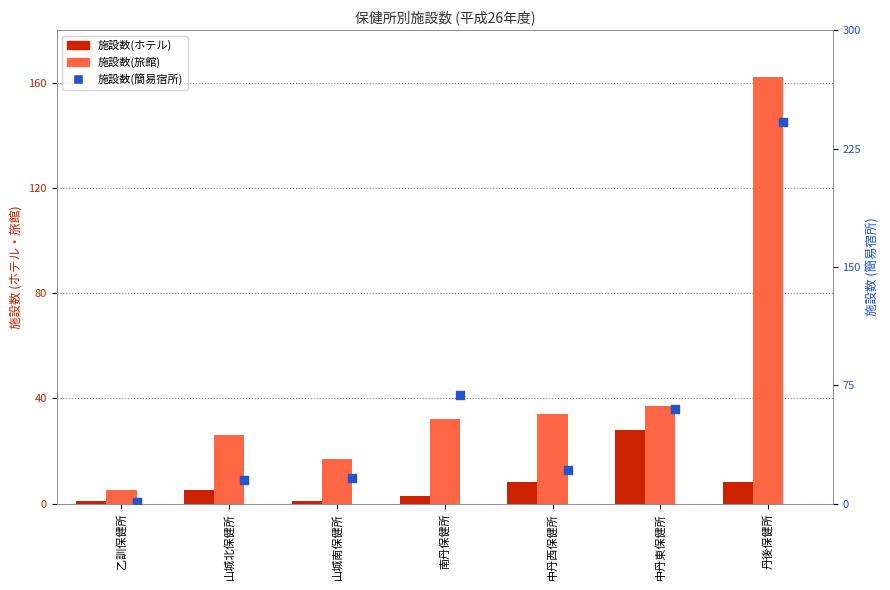

Which series contains the highest Y value?

施設数(簡易宿所)